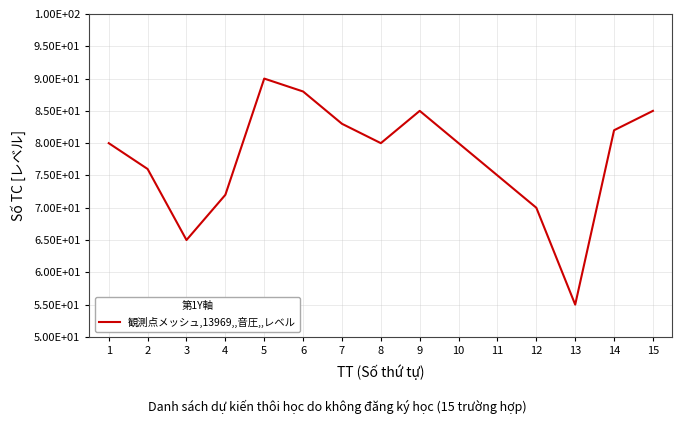

Does the chart have visible grid lines?

Yes